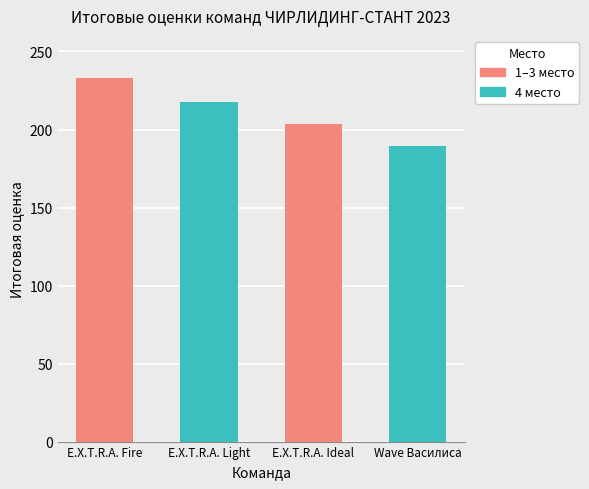

Reading left to right, extract all data points from this chart.

233.0	217.5	203.5	189.5